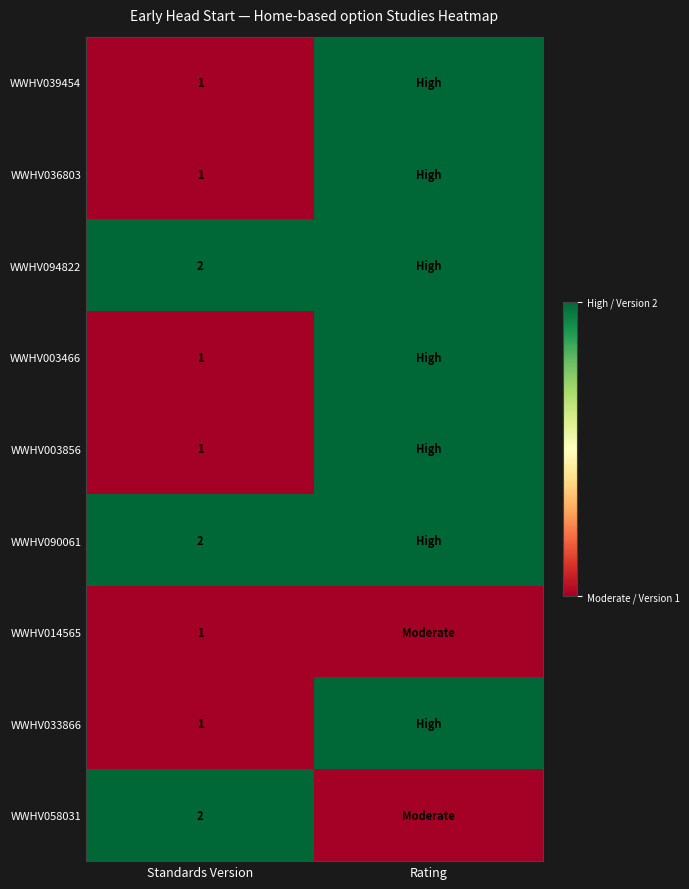

What is the total value across all series at Standards Version?

12